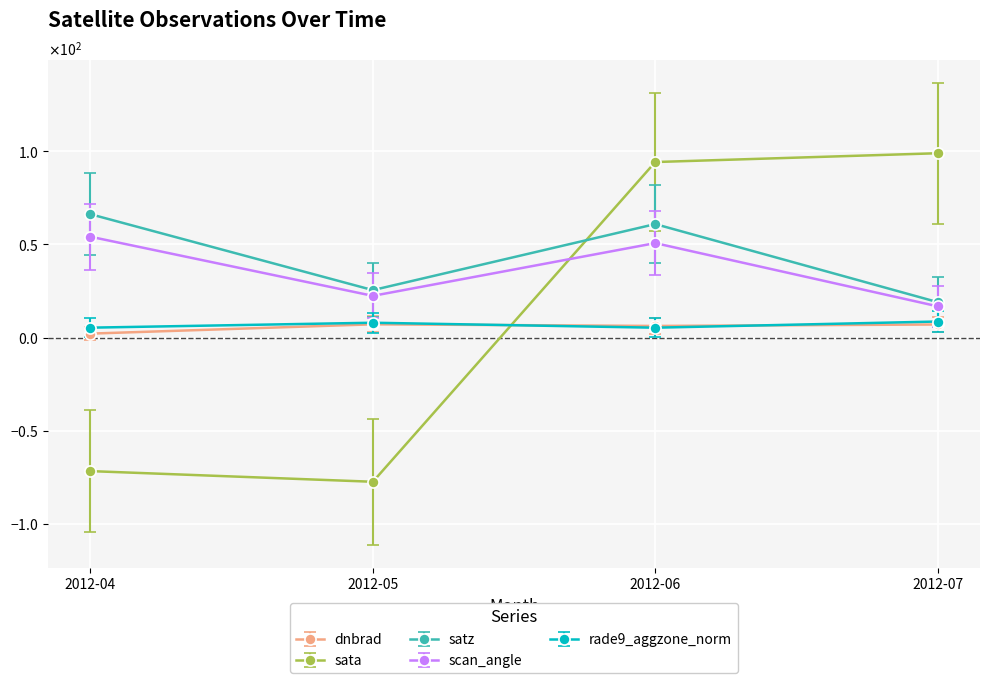

What are all the series names shown in the legend?

dnbrad, sata, satz, scan_angle, rade9_aggzone_norm